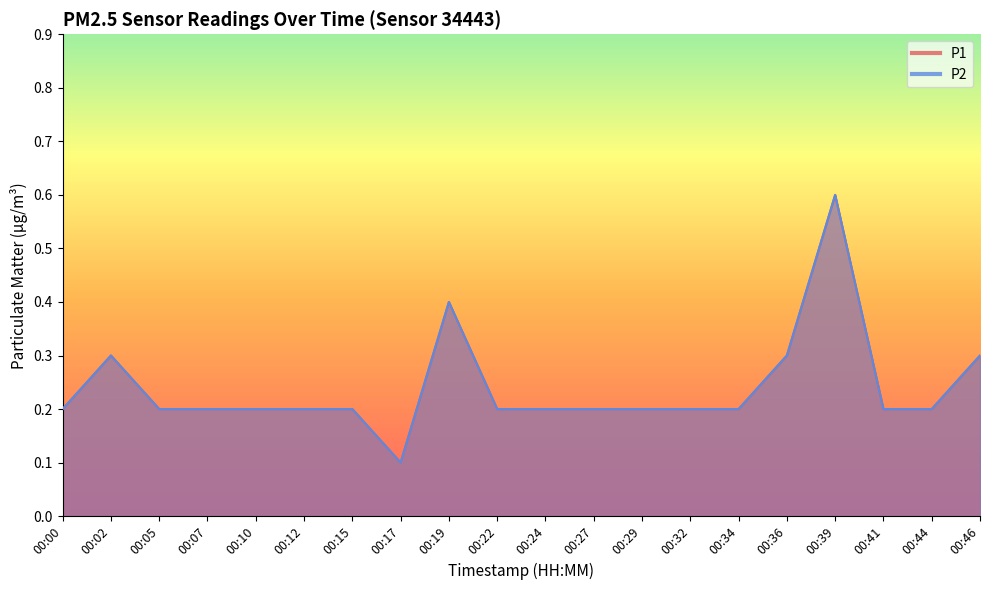

What are all the series names shown in the legend?

P1, P2